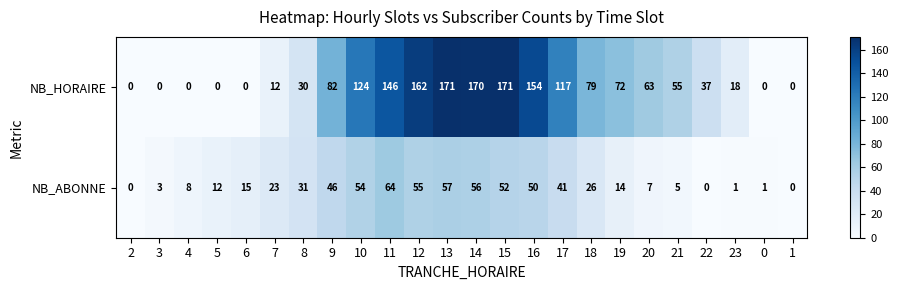

What is the difference between the highest and lowest values at 6?

15